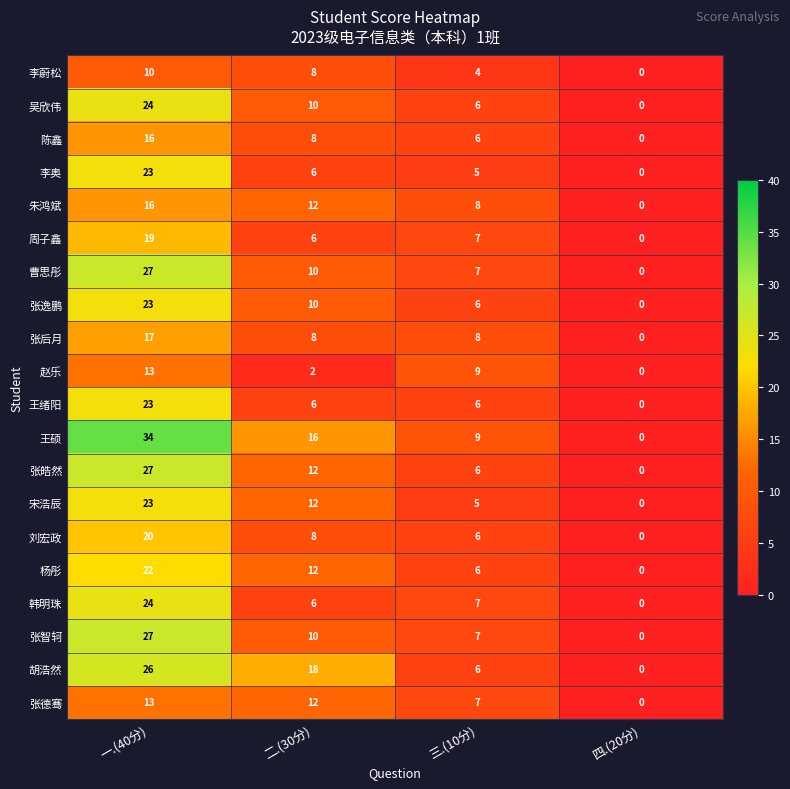

The 张德骞 series shows 13 at 一.(40分). True or false?

True